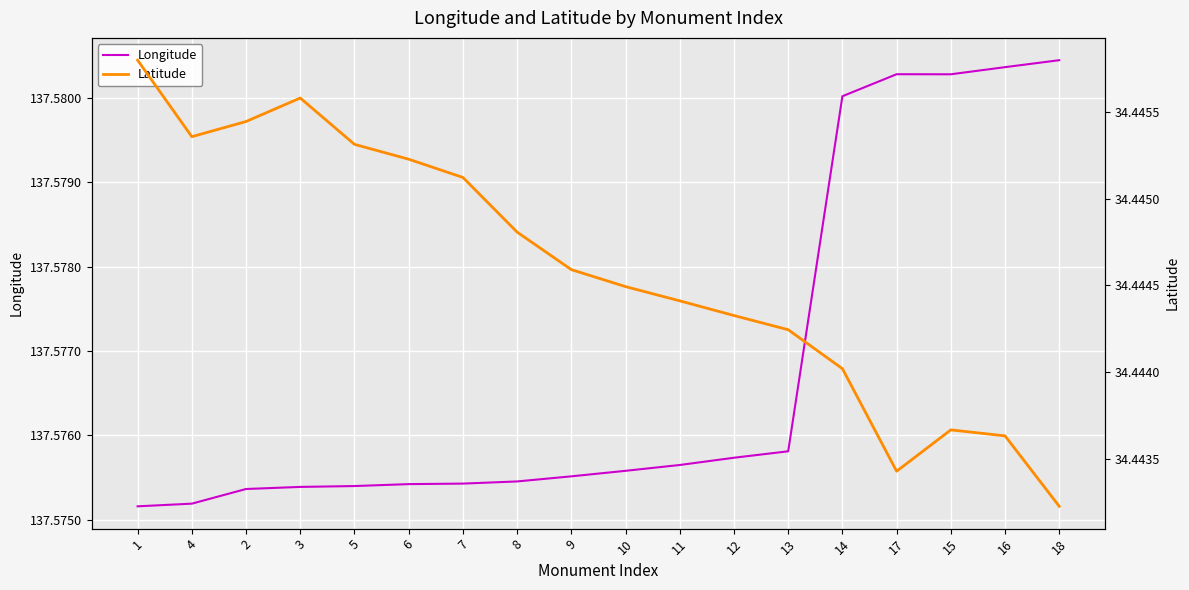

What are all the series names shown in the legend?

Longitude, Latitude